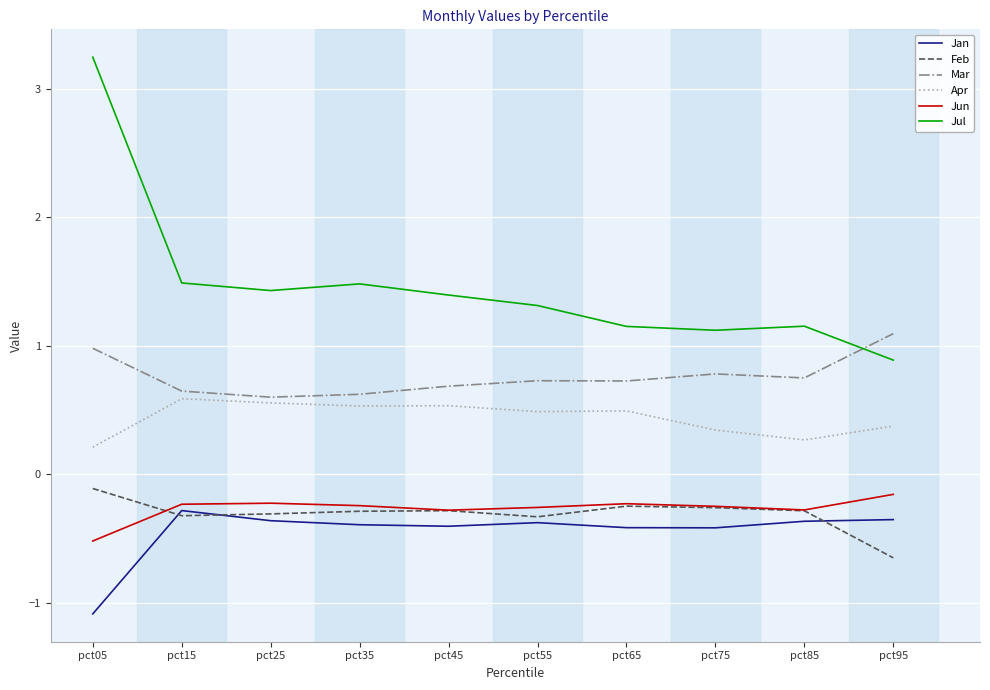

The Jul series shows 1.5 at pct35. True or false?

True